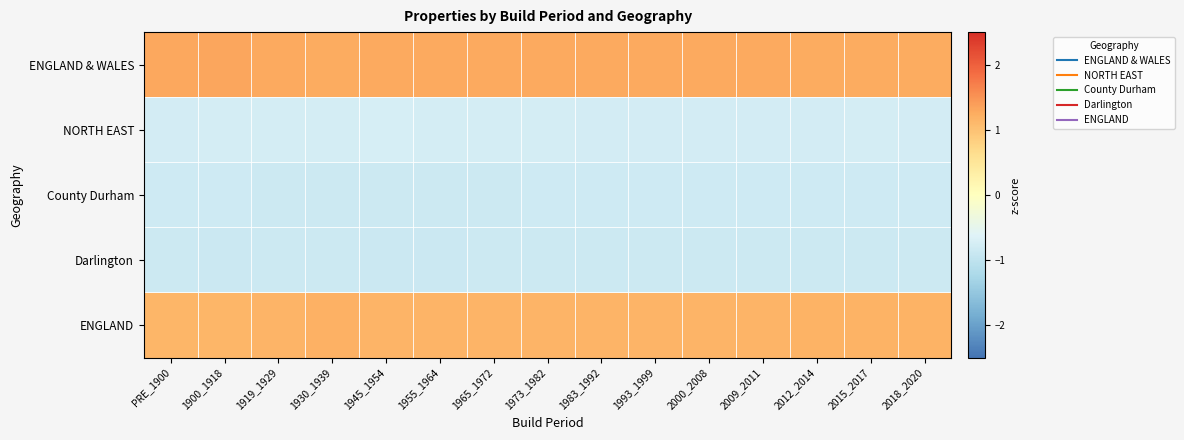

Reading right to left, transcribe all the data shown in this chart.

ENGLAND & WALES: 2018_2020=1.3	2015_2017=1.3	2012_2014=1.3	2009_2011=1.3	2000_2008=1.3	1993_1999=1.3	1983_1992=1.3	1973_1982=1.3	1965_1972=1.3	1955_1964=1.3	1945_1954=1.3	1930_1939=1.3	1919_1929=1.3	1900_1918=1.3	PRE_1900=1.3
NORTH EAST: 2018_2020=-0.8	2015_2017=-0.8	2012_2014=-0.8	2009_2011=-0.8	2000_2008=-0.8	1993_1999=-0.8	1983_1992=-0.8	1973_1982=-0.8	1965_1972=-0.8	1955_1964=-0.7	1945_1954=-0.7	1930_1939=-0.8	1919_1929=-0.7	1900_1918=-0.7	PRE_1900=-0.8
County Durham: 2018_2020=-0.8	2015_2017=-0.8	2012_2014=-0.8	2009_2011=-0.8	2000_2008=-0.8	1993_1999=-0.8	1983_1992=-0.8	1973_1982=-0.8	1965_1972=-0.8	1955_1964=-0.8	1945_1954=-0.8	1930_1939=-0.8	1919_1929=-0.8	1900_1918=-0.8	PRE_1900=-0.8
Darlington: 2018_2020=-0.9	2015_2017=-0.9	2012_2014=-0.8	2009_2011=-0.8	2000_2008=-0.8	1993_1999=-0.8	1983_1992=-0.8	1973_1982=-0.9	1965_1972=-0.9	1955_1964=-0.9	1945_1954=-0.9	1930_1939=-0.9	1919_1929=-0.9	1900_1918=-0.9	PRE_1900=-0.8
ENGLAND: 2018_2020=1.2	2015_2017=1.2	2012_2014=1.2	2009_2011=1.2	2000_2008=1.2	1993_1999=1.2	1983_1992=1.2	1973_1982=1.2	1965_1972=1.2	1955_1964=1.2	1945_1954=1.2	1930_1939=1.2	1919_1929=1.2	1900_1918=1.1	PRE_1900=1.1